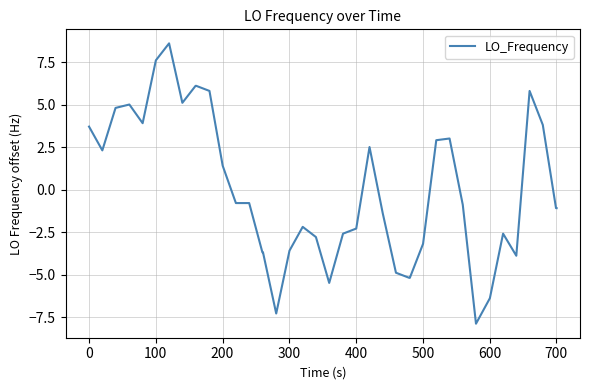

What is the difference between the maximum and minimum values?

16.5